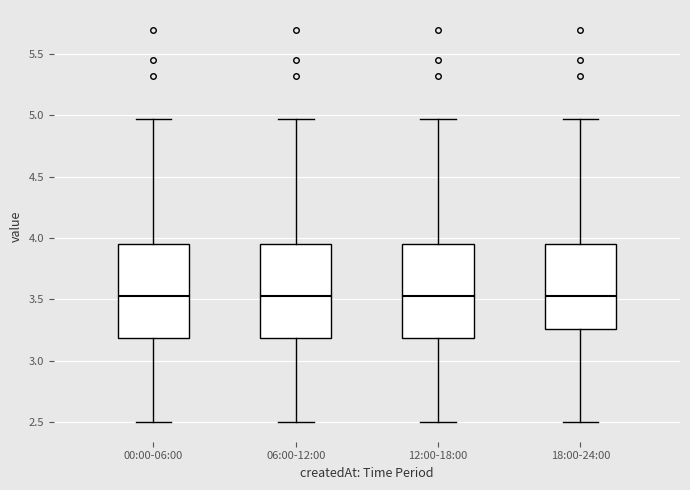

Where does the upper whisker of the box for 00:00-06:00 end on the y-axis? The values are not printed on the chart, so give them approximately, as read against the axis.

4.95